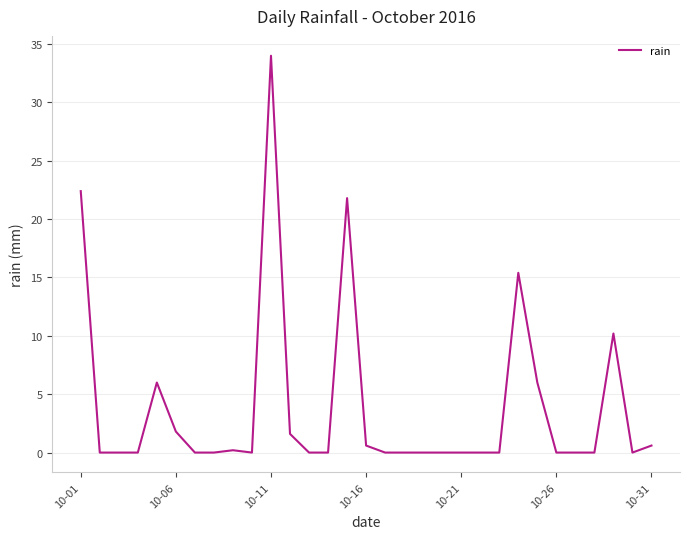

How many lines are shown in the chart?

1